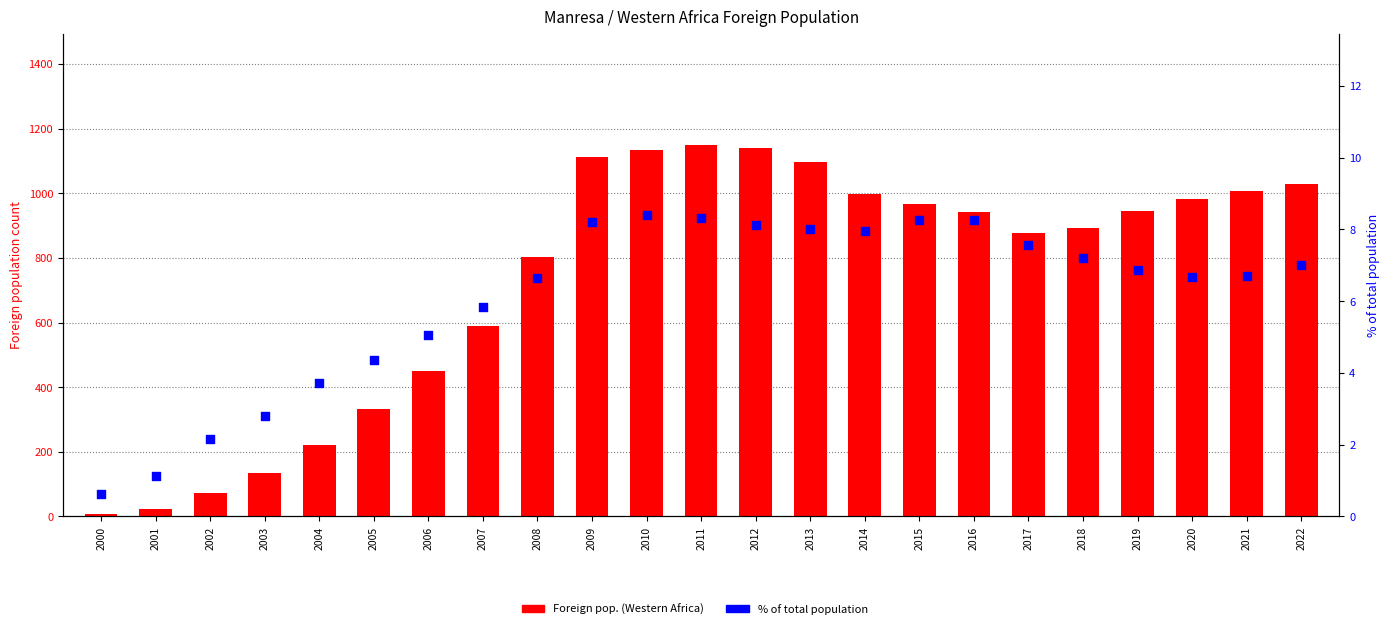

Which series reaches the maximum Y coordinate?

Foreign pop. (Western Africa)